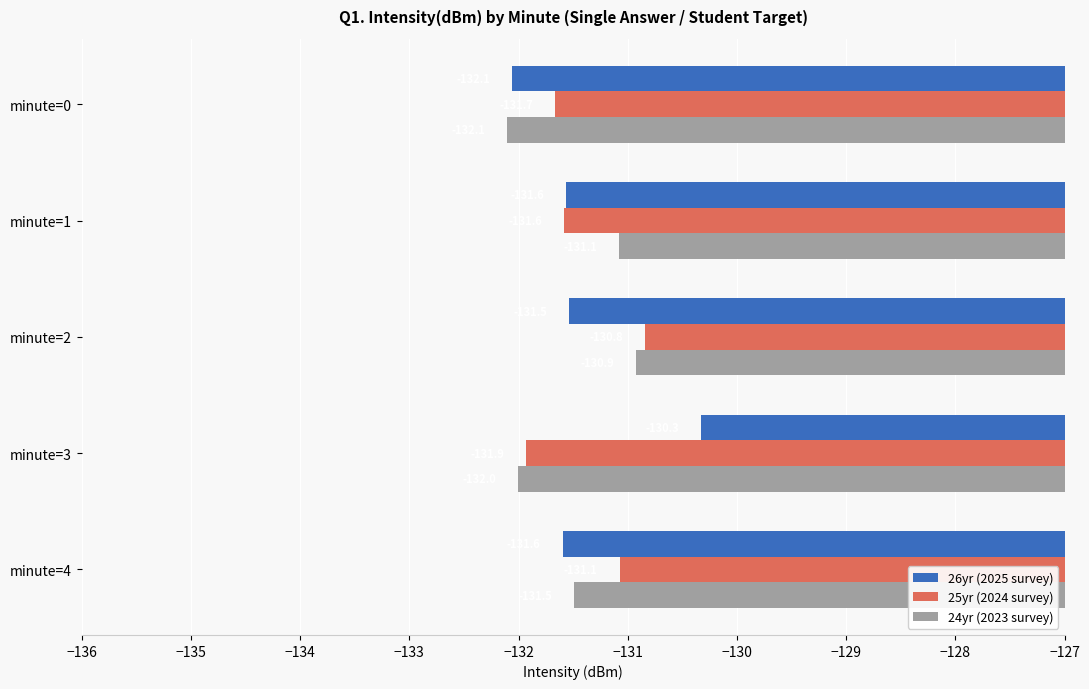

What are all the series names shown in the legend?

26yr (2025 survey), 25yr (2024 survey), 24yr (2023 survey)